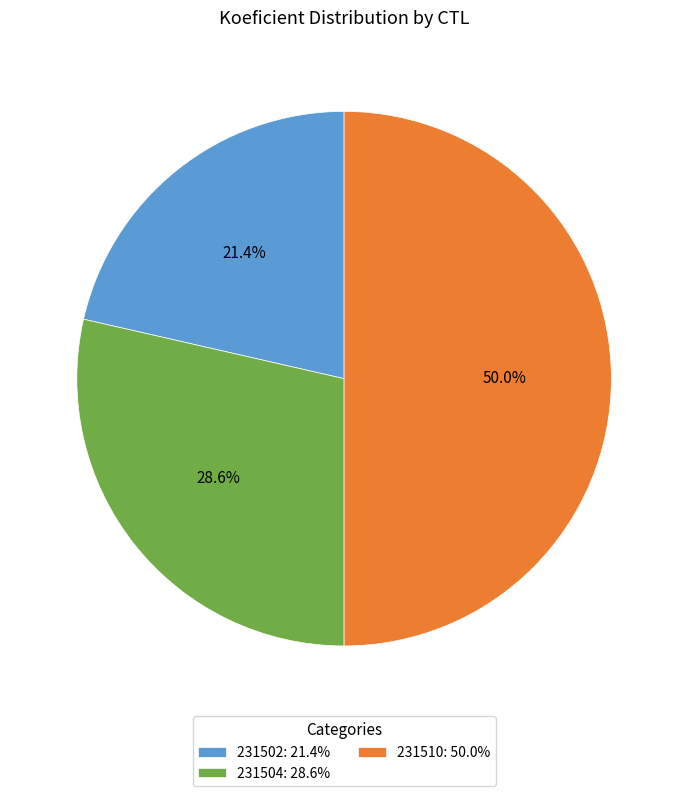

Does 231502: 21.4% represent more than half of the total?

No